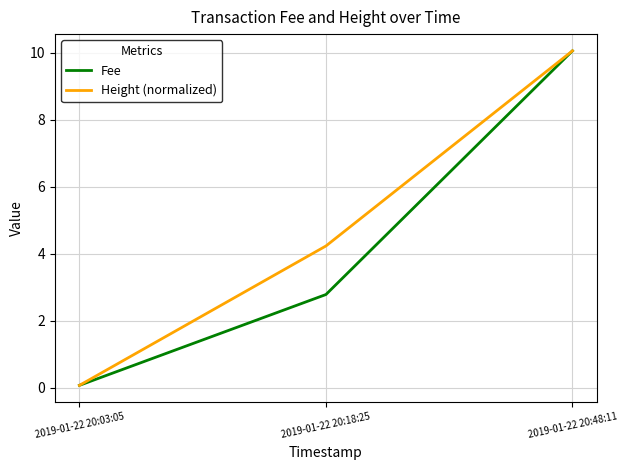

What position from the right is 2019-01-22 20:48:11?

1